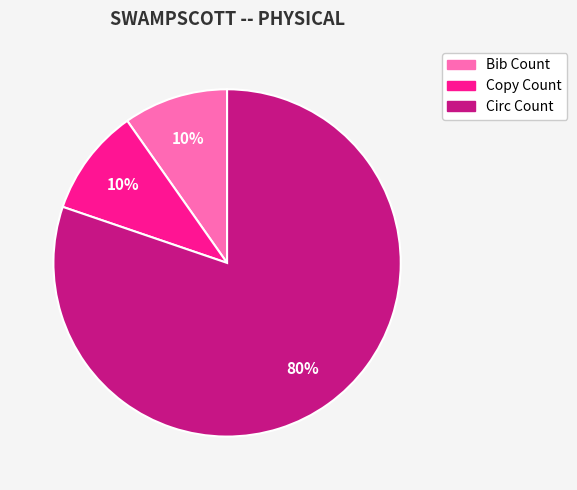

How many slices are in this pie chart?

3